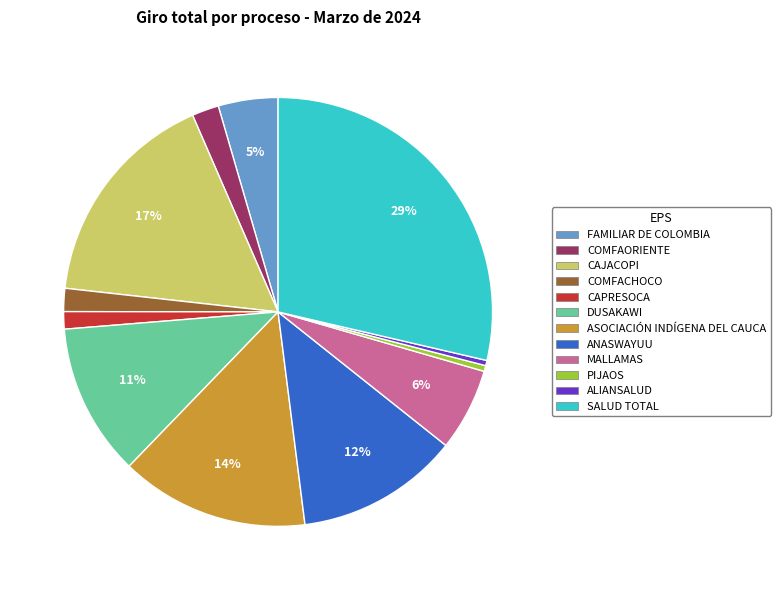

How many segments does this pie chart have?

12